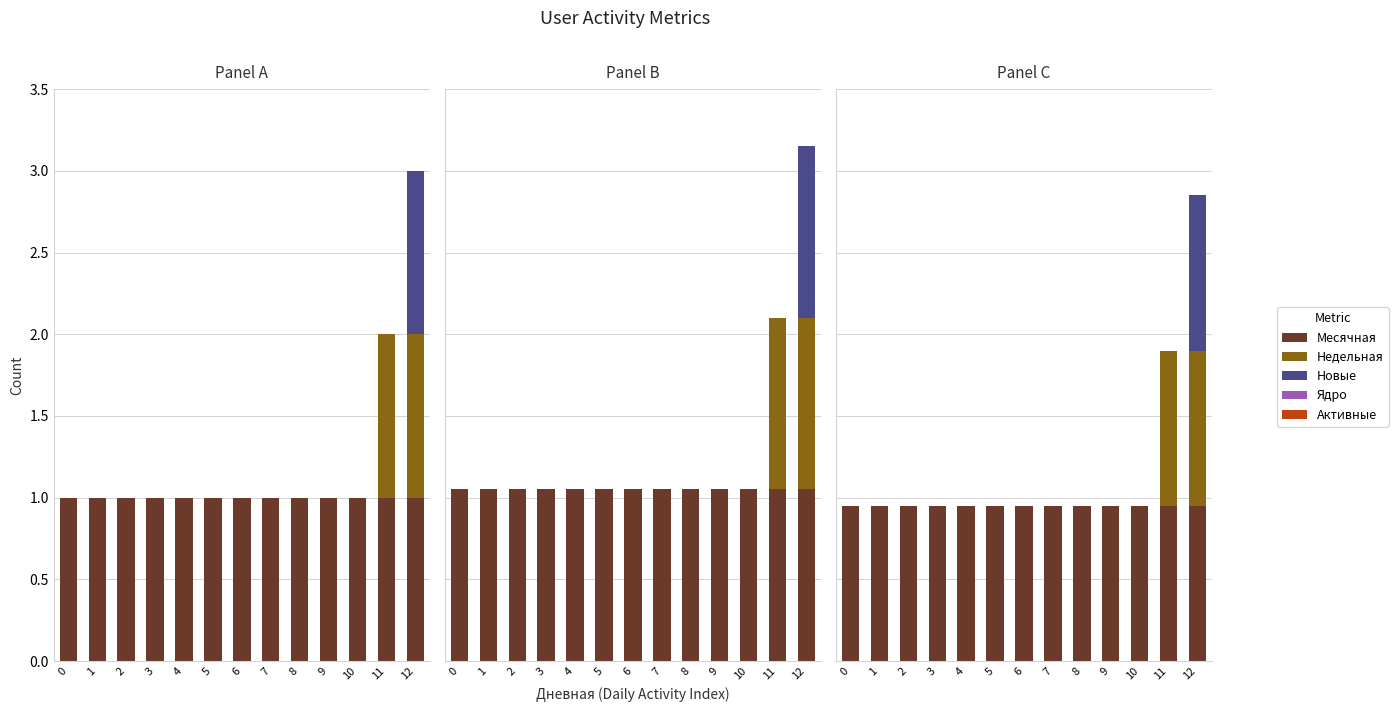

The Активные series shows 0.0 at 9. True or false?

True